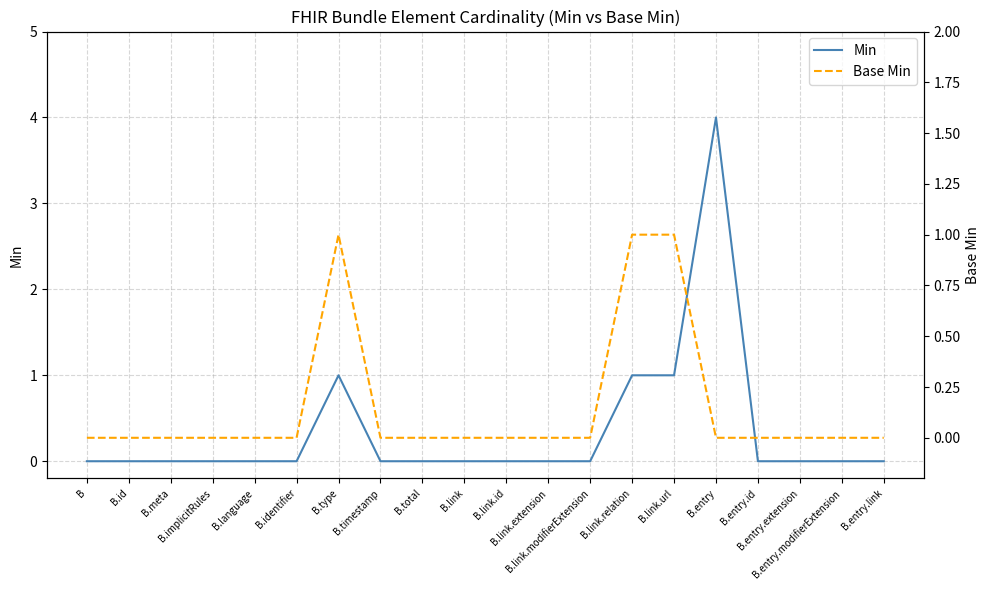

What position from the left is B.link.id?

11